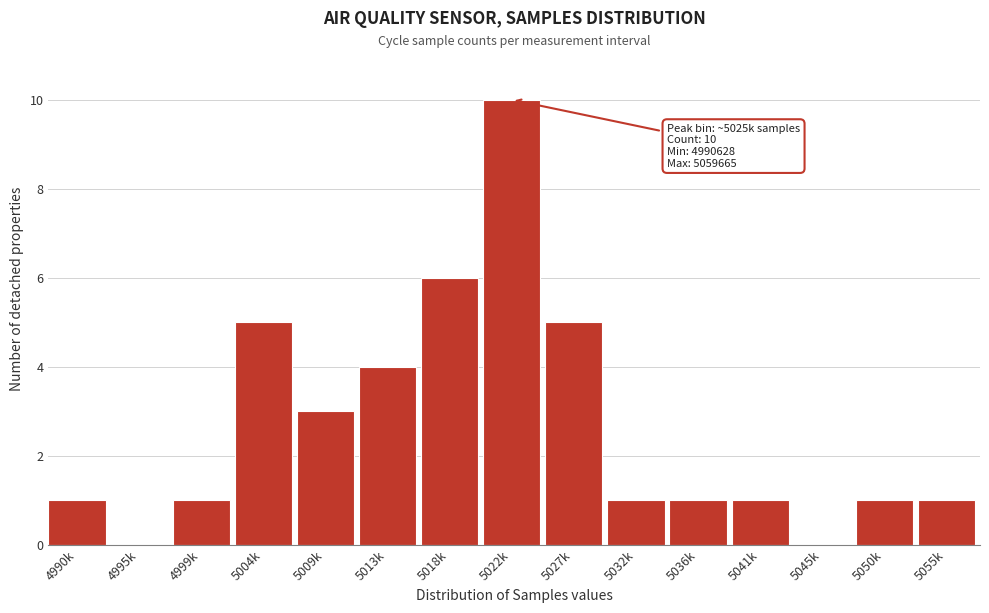

Reading right to left, what are all the values shown in this chart?

5055k=1	5050k=1	5045k=0	5041k=1	5036k=1	5032k=1	5027k=5	5022k=10	5018k=6	5013k=4	5009k=3	5004k=5	4999k=1	4995k=0	4990k=1